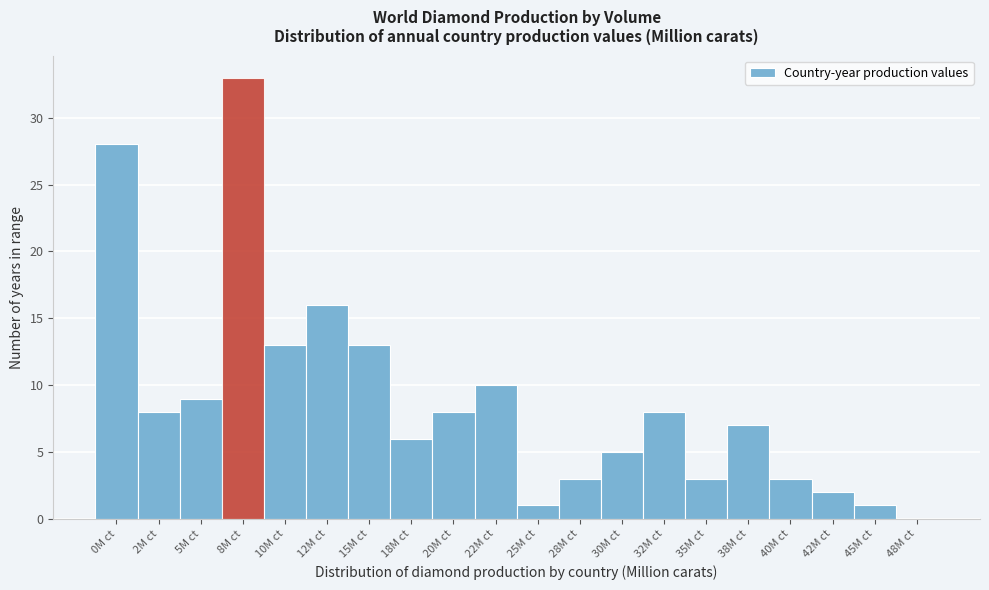

Reading left to right, list all the values displayed in this chart.

0M ct=28	2M ct=8	5M ct=9	8M ct=33	10M ct=13	12M ct=16	15M ct=13	18M ct=6	20M ct=8	22M ct=10	25M ct=1	28M ct=3	30M ct=5	32M ct=8	35M ct=3	38M ct=7	40M ct=3	42M ct=2	45M ct=1	48M ct=0